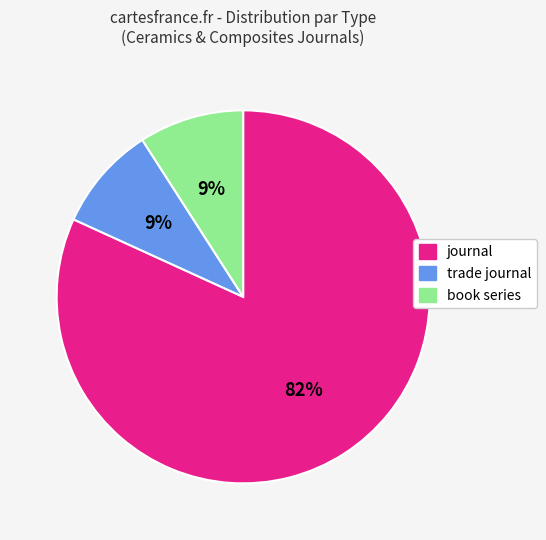

True or false: trade journal accounts for 9% of the total.

True